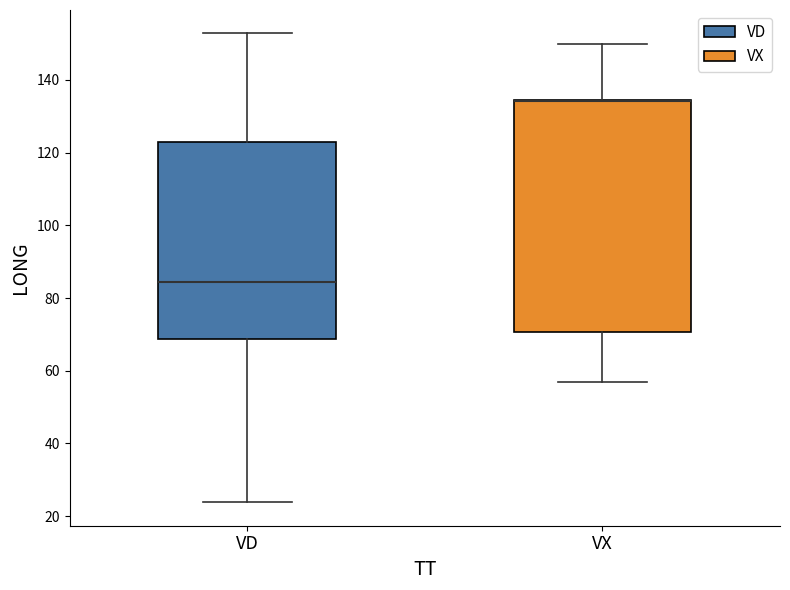

Reading left to right, read every box against the y-axis: the position of its median line, the range the box covers, and the ends of its whiskers. The values are not printed on the chart, so give them approximately, as read against the axis.

VD: median 84, box 68 to 124, whiskers 24 to 152
VX: median 134 (drawn on the box's upper edge), box 70 to 134, whiskers 56 to 150